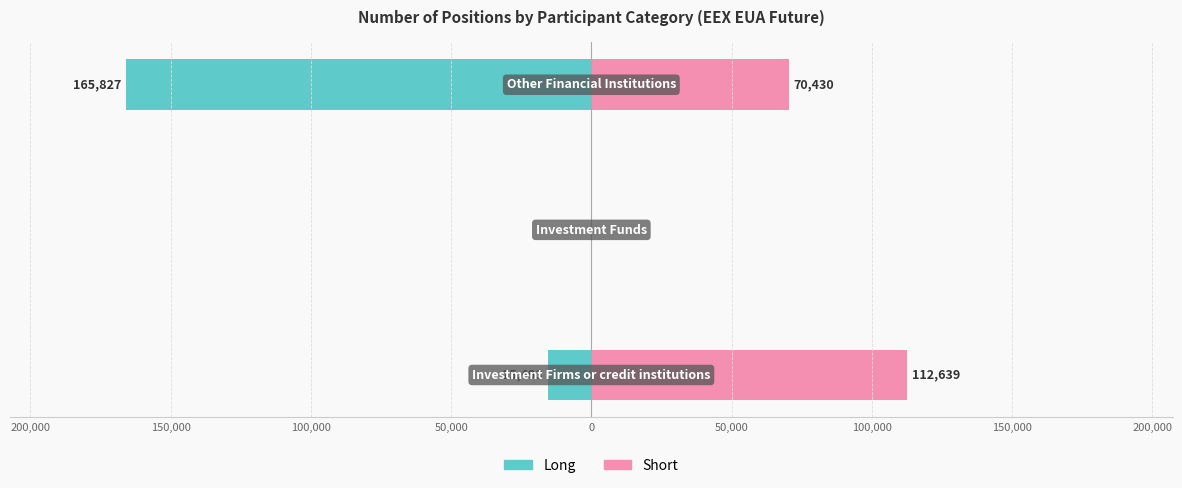

How many groups of bars are there?

3